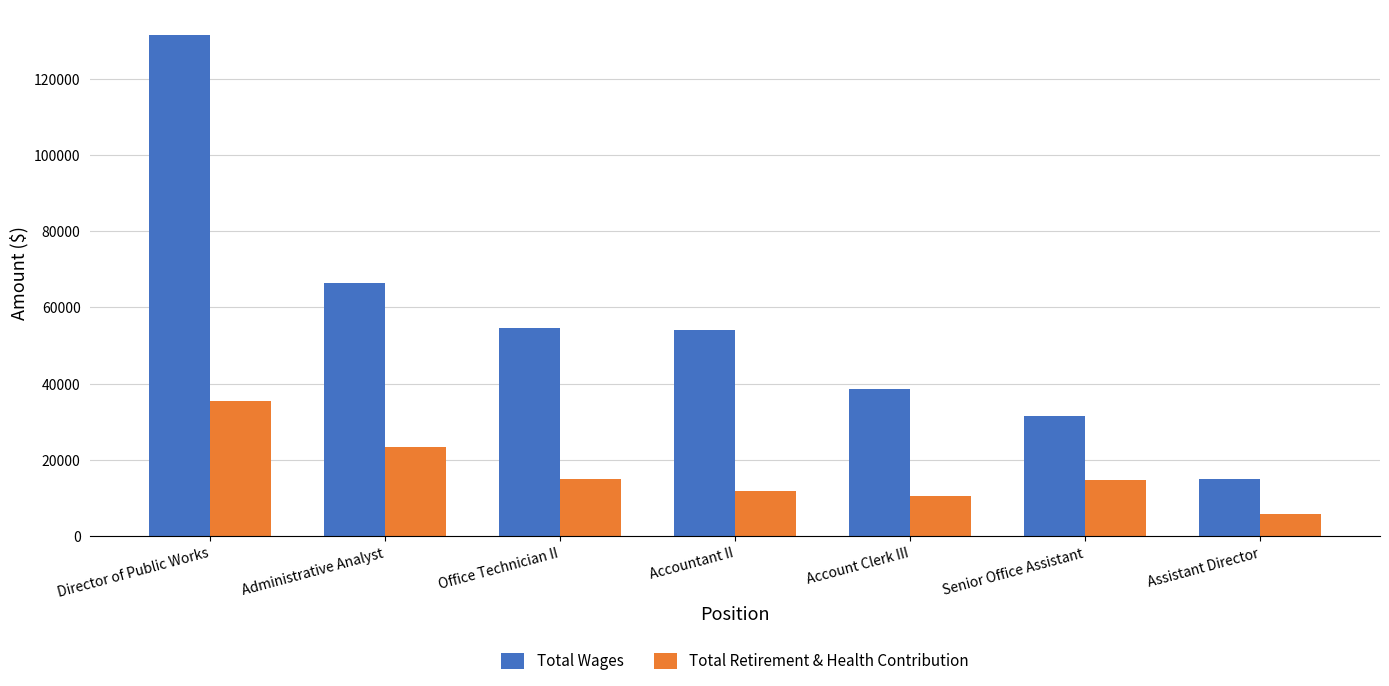

Rank the series at Account Clerk III from lowest to highest value.

Total Retirement & Health Contribution, Total Wages